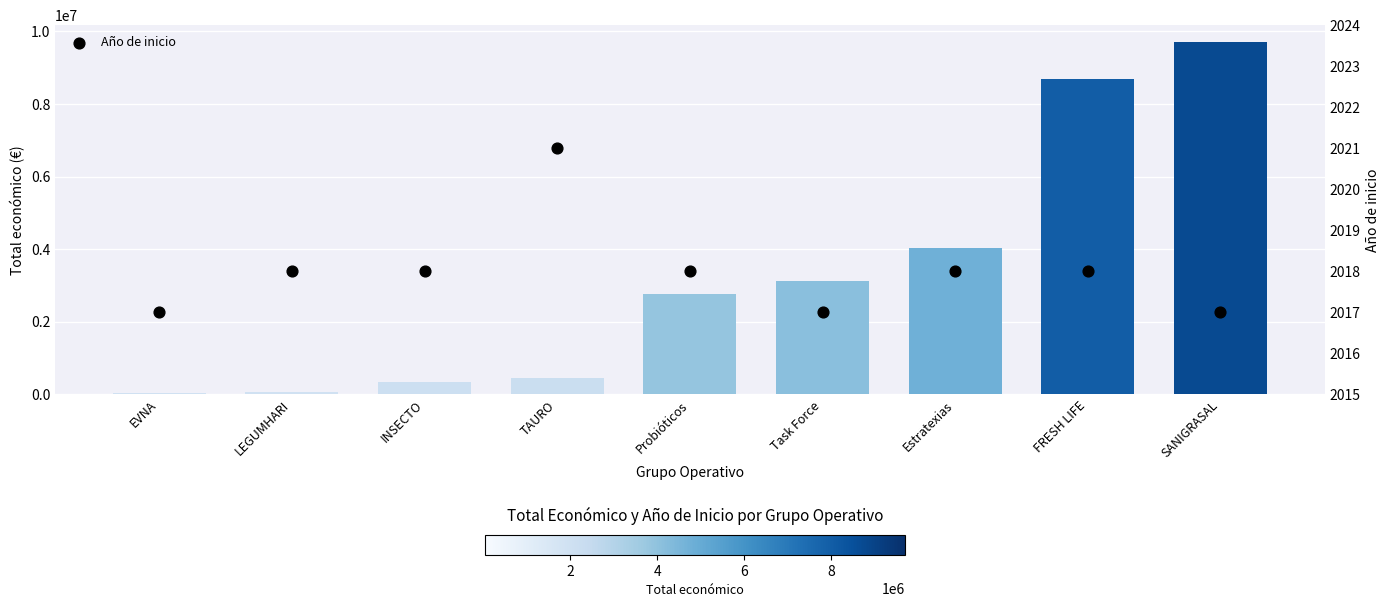

At which category is the sum across all series the highest?

SANIGRASAL